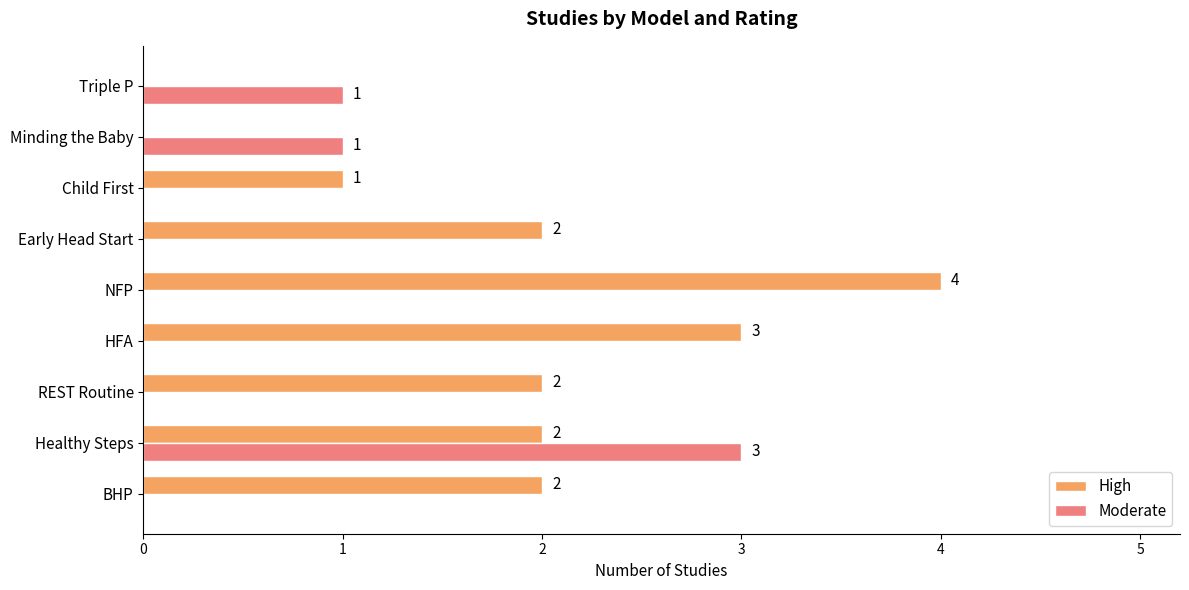

What is the sum of the Moderate values at Healthy Steps and Triple P?

4